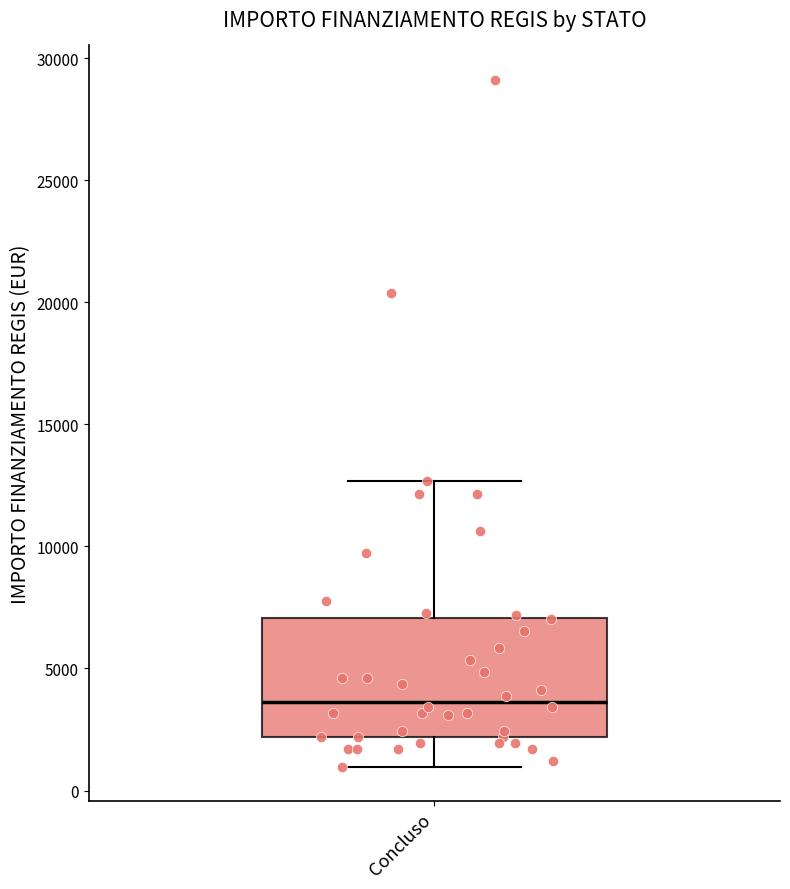

Transcribe this box plot: give where the median line is, the range the box spans, and where the two whiskers end, as read against the y-axis. The values are not printed on the chart, so give them approximately, as read against the axis.

median 3500, box 2000 to 7000, whiskers 1000 to 12500